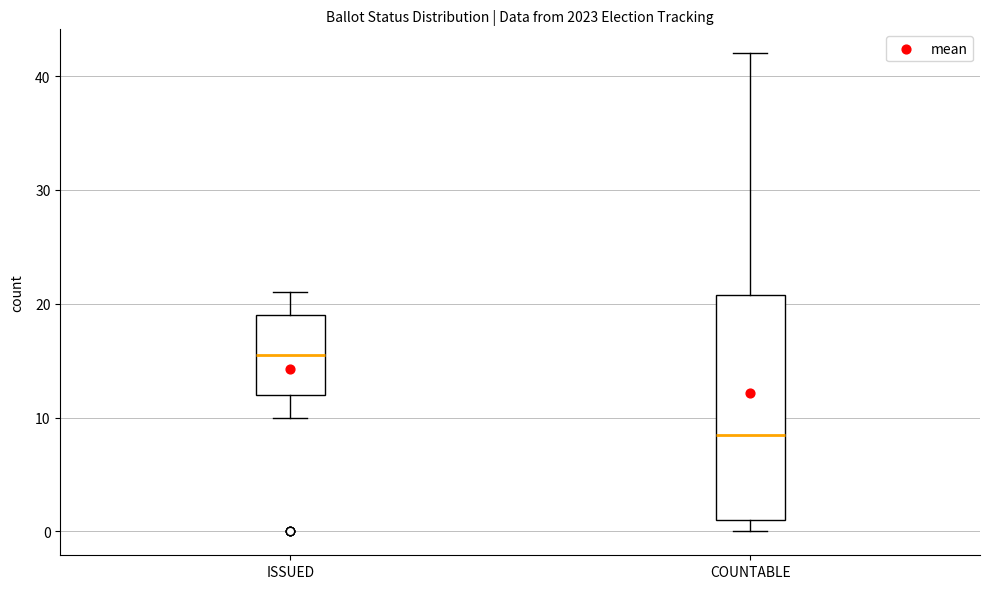

Which box is the tallest, from its lower edge to its upper edge?

COUNTABLE